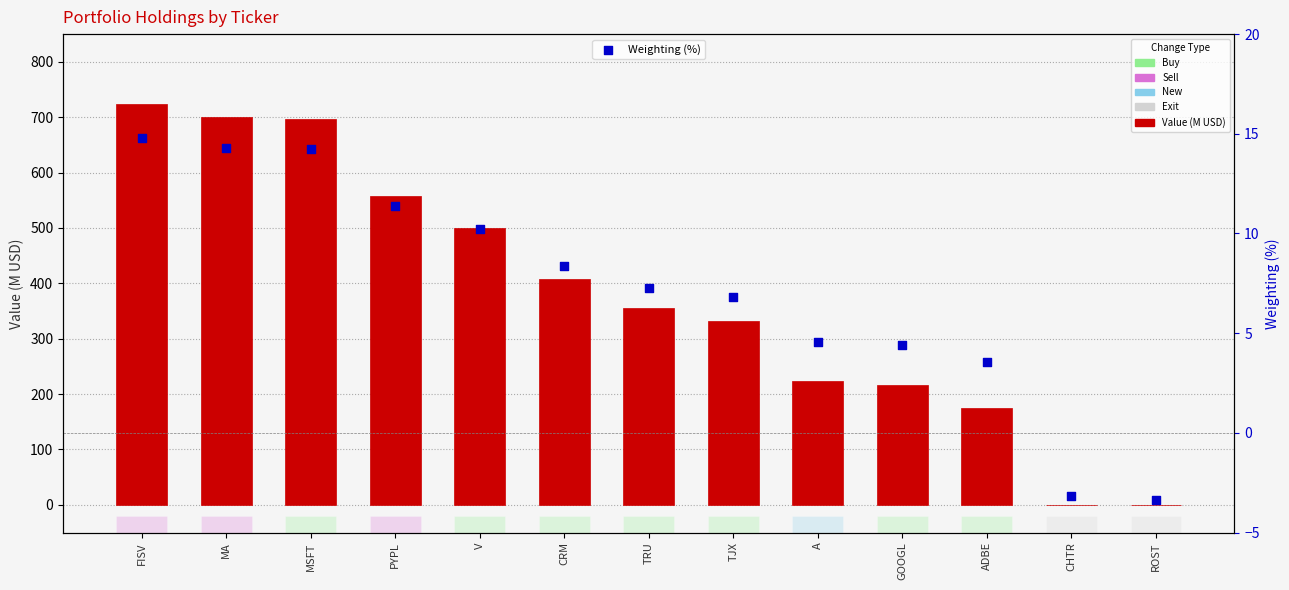

What is the total value across all series at V?

510.4